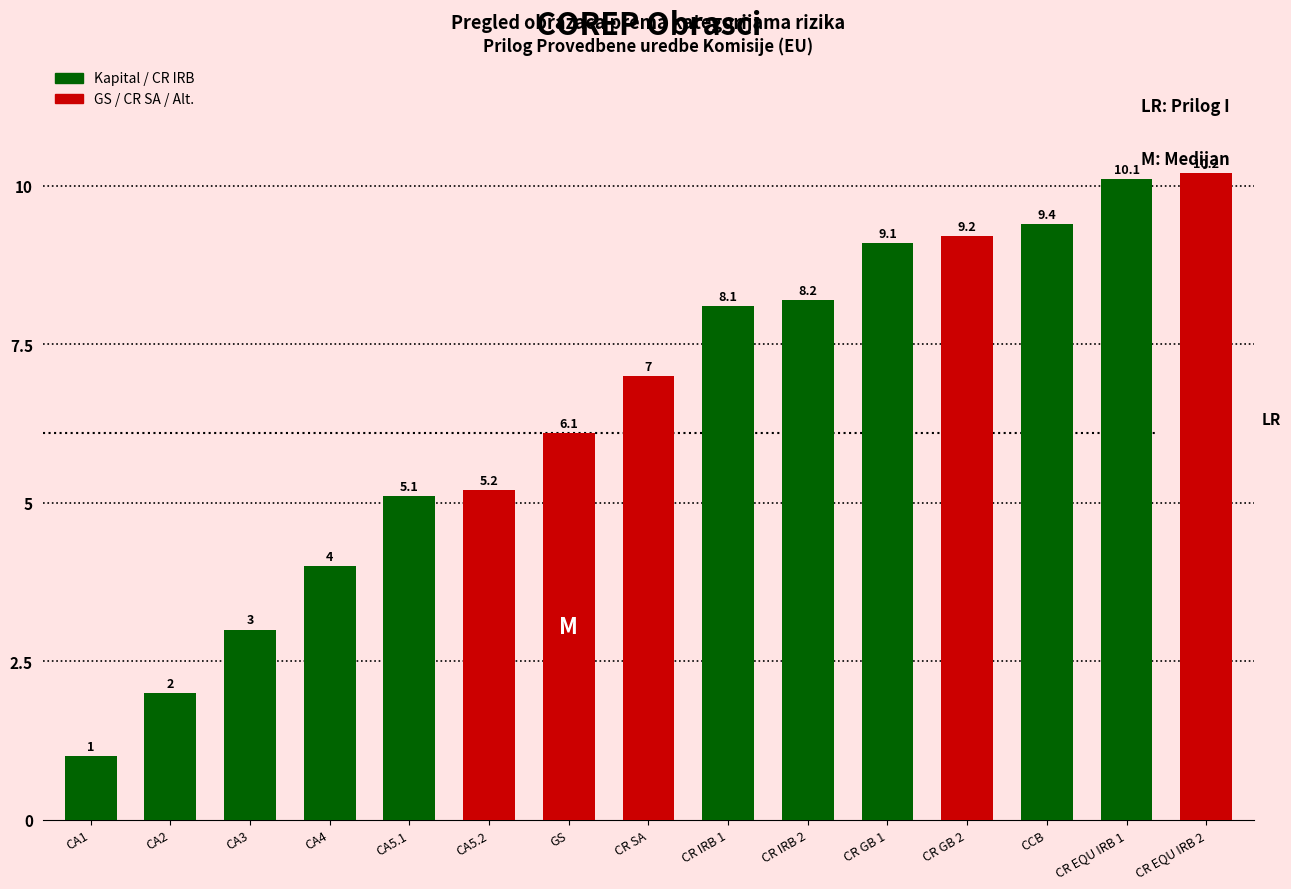

What is the difference between the values at CR EQU IRB 1 and CR GB 2?

0.9